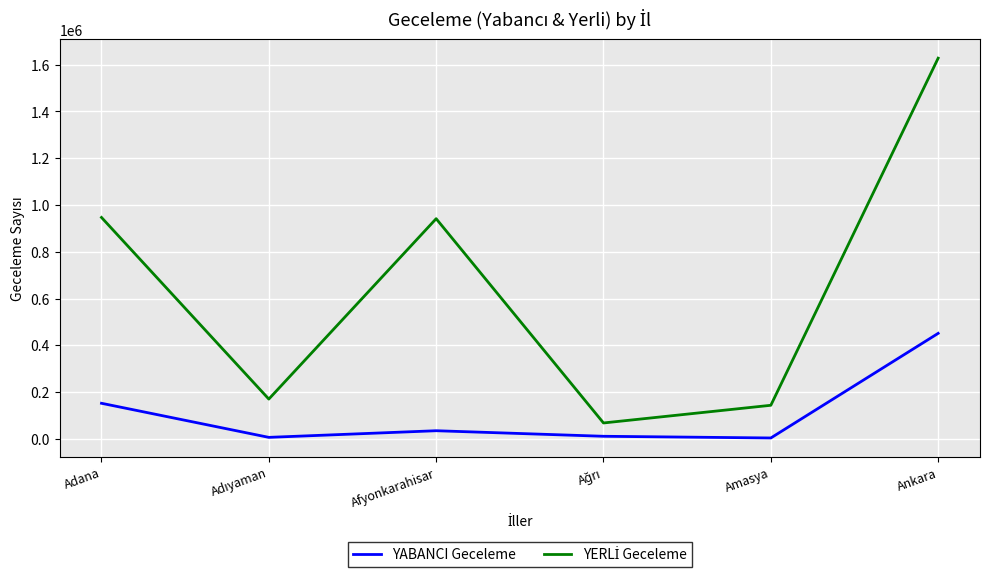

What is the difference between the highest and lowest values at Adana?

794709